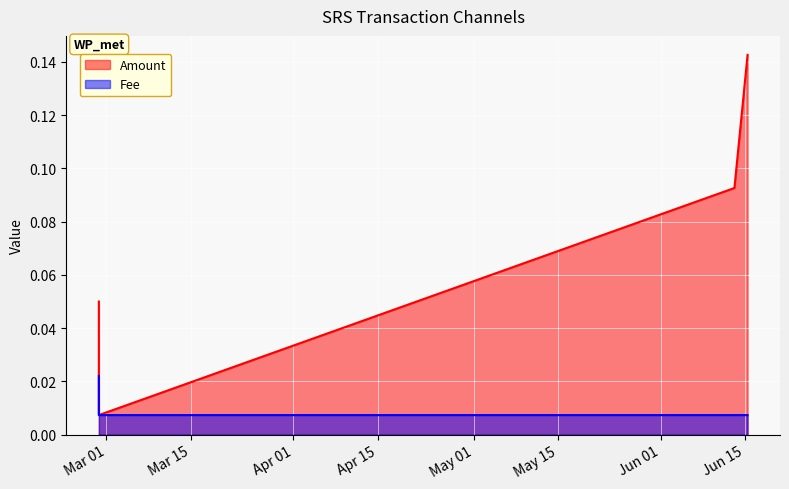

True or false: Amount and Fee intersect in this chart.

False